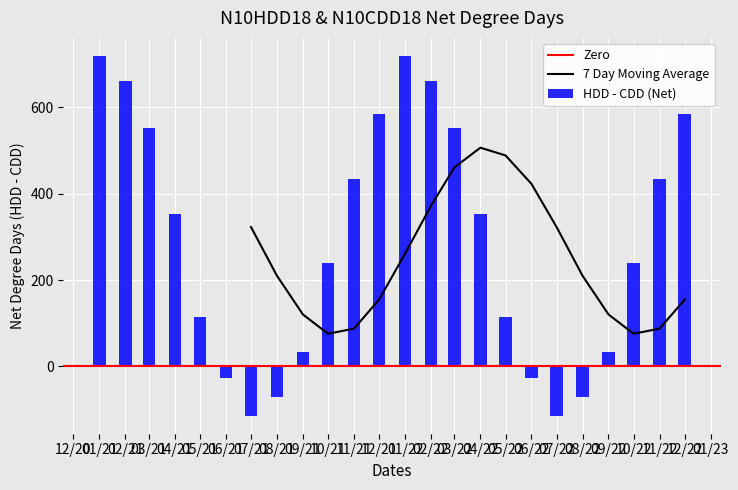

What value does the N10CDD18 series have at 7?

79.9